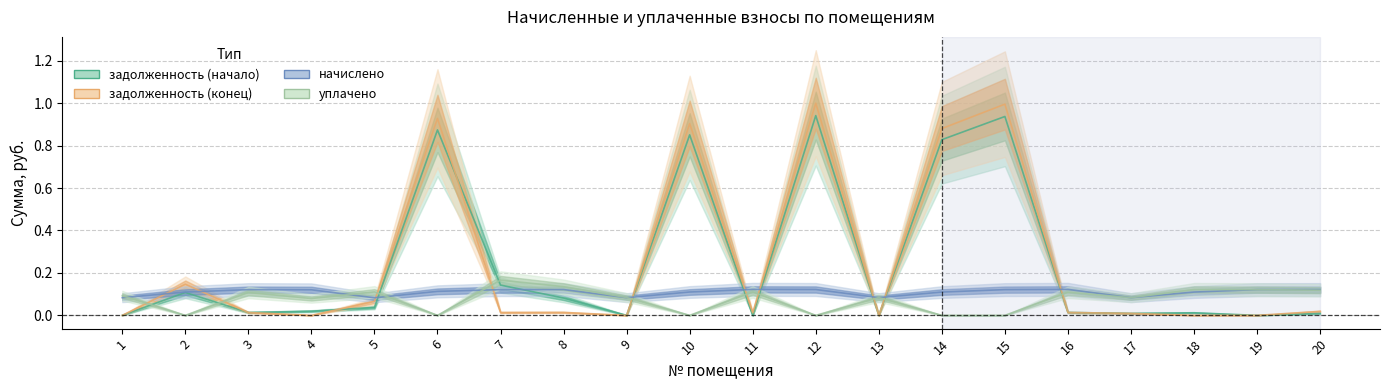

Between 12 and 8, which is larger?

12